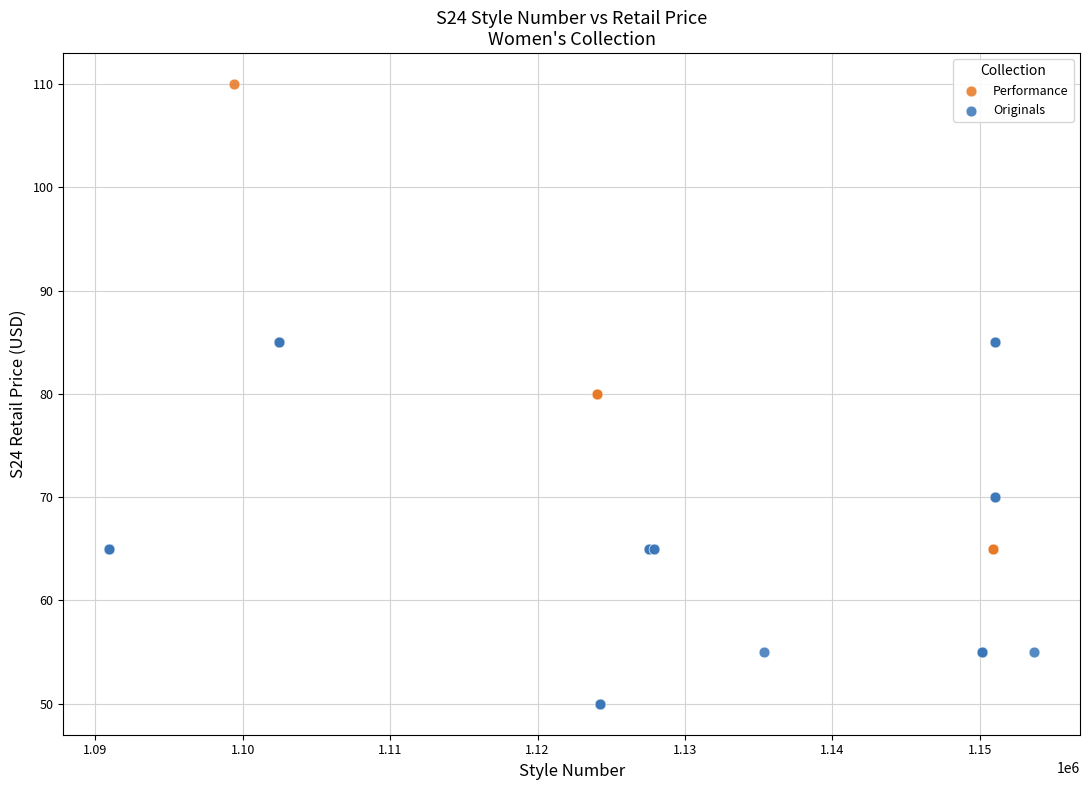

Which series contains the highest Y value?

Performance